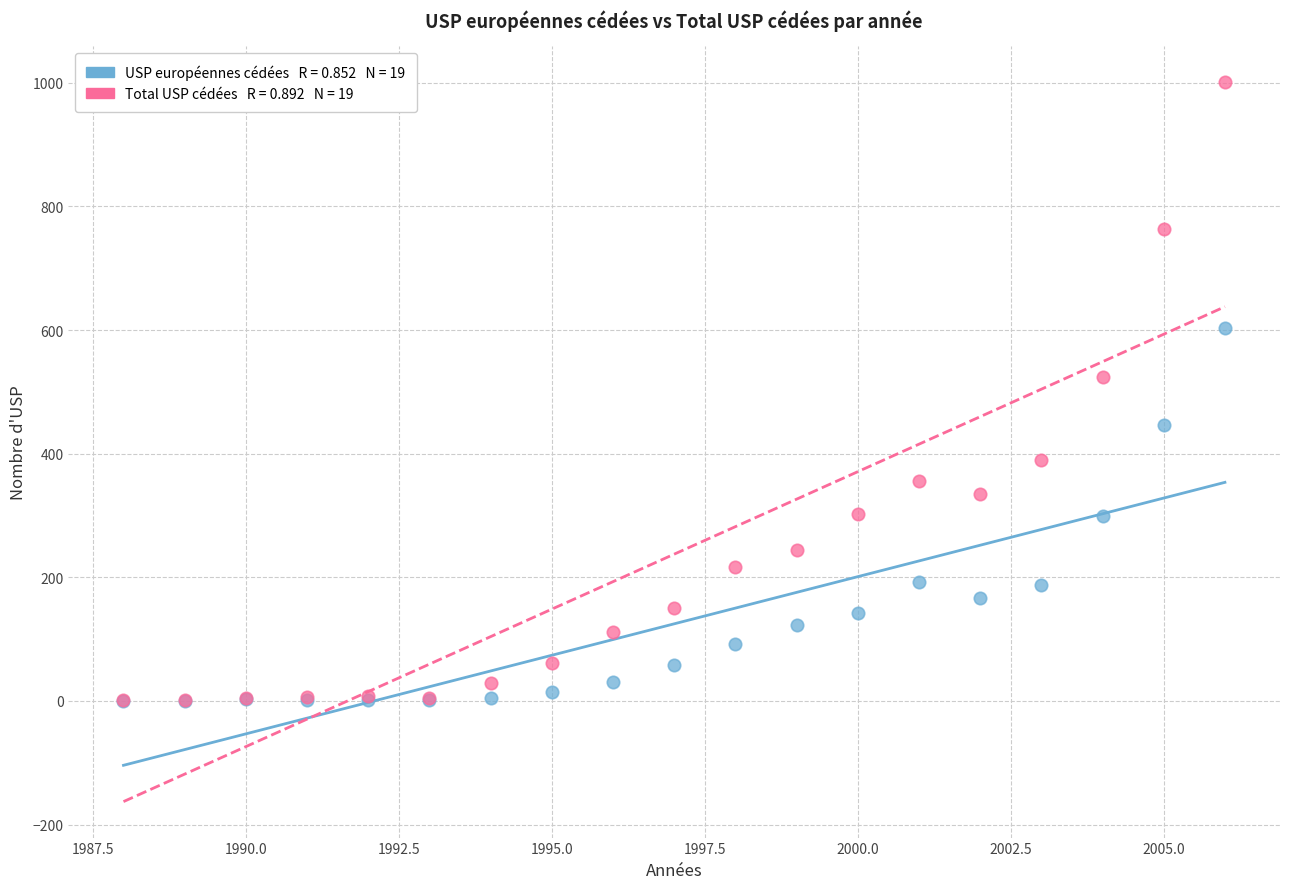

Across all series, what Y value is closest to 500?

524